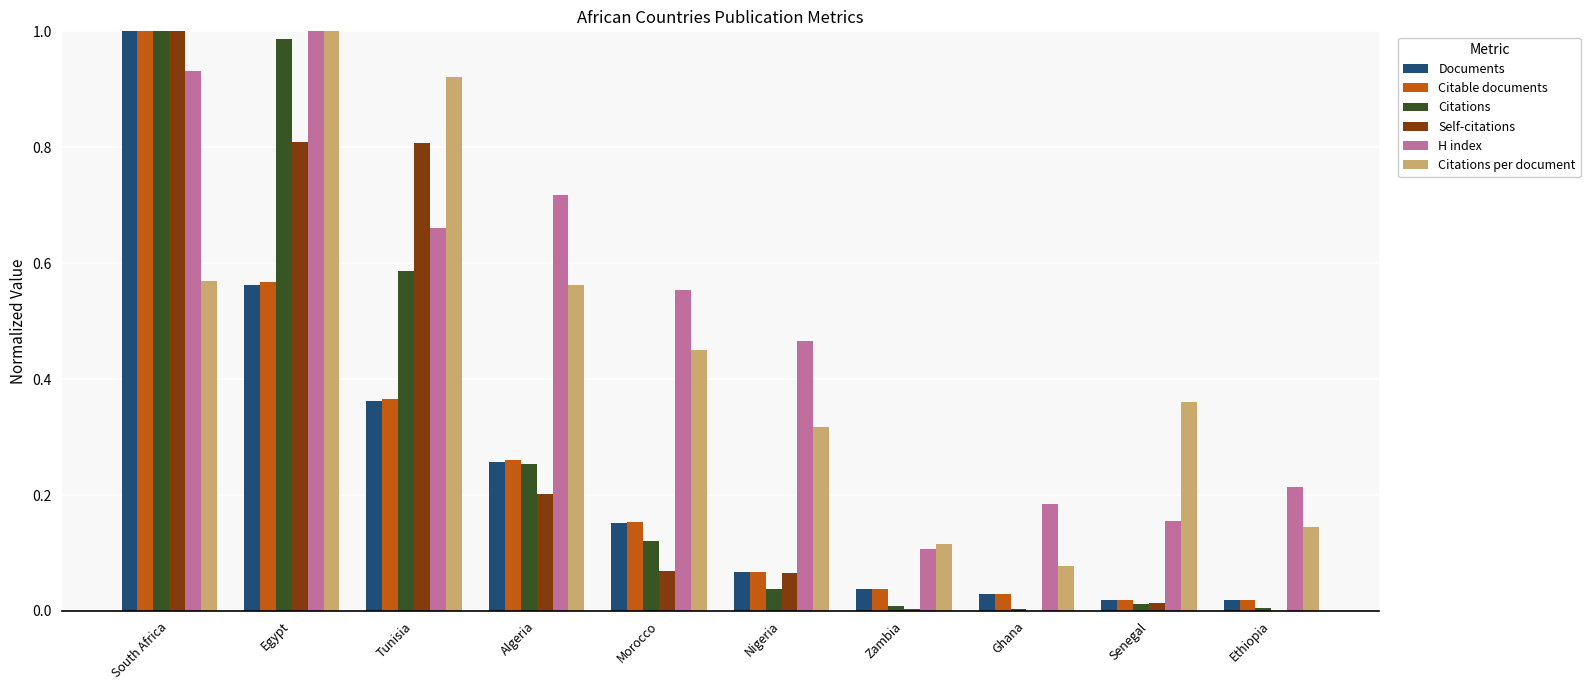

The Citations per document series shows 0.2 at Ethiopia. True or false?

False